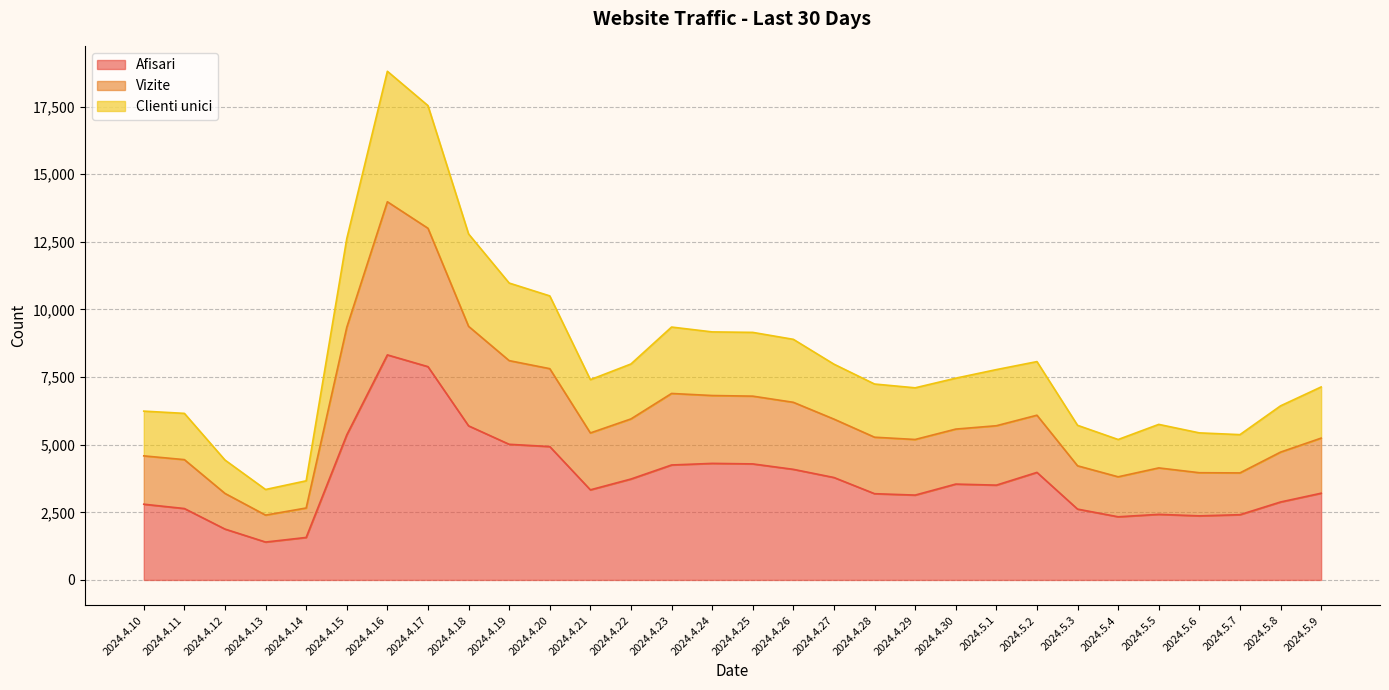

Does the chart have visible grid lines?

Yes